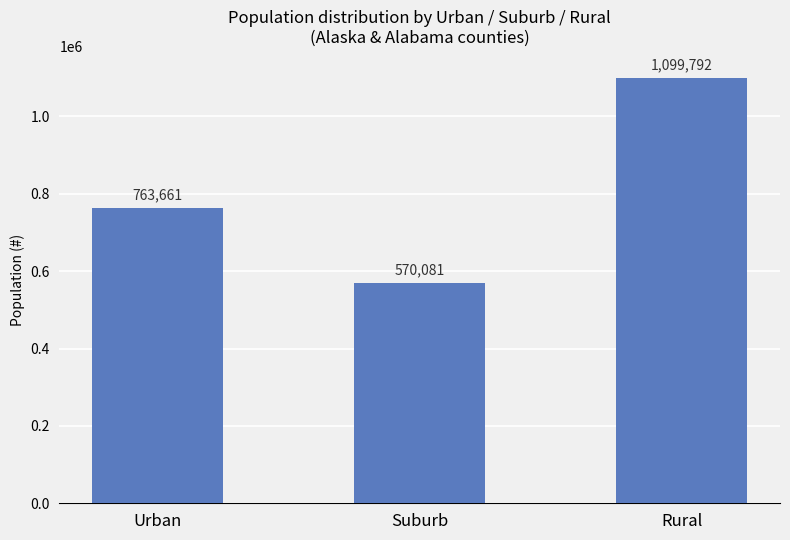

At which category does the chart reach its peak across all series?

Rural